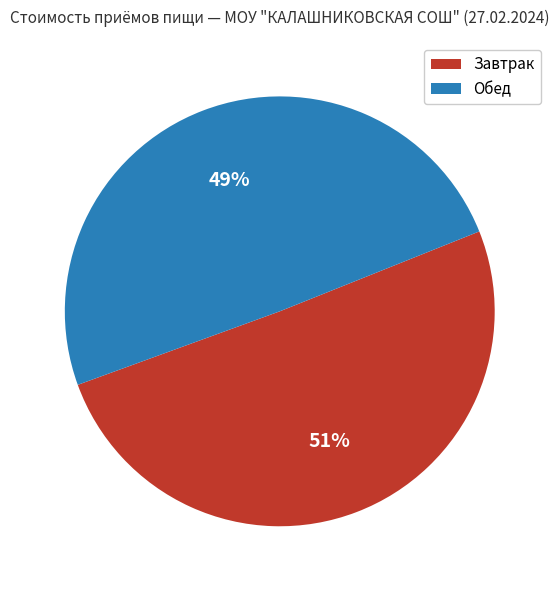

Does Завтрак represent more than half of the total?

Yes